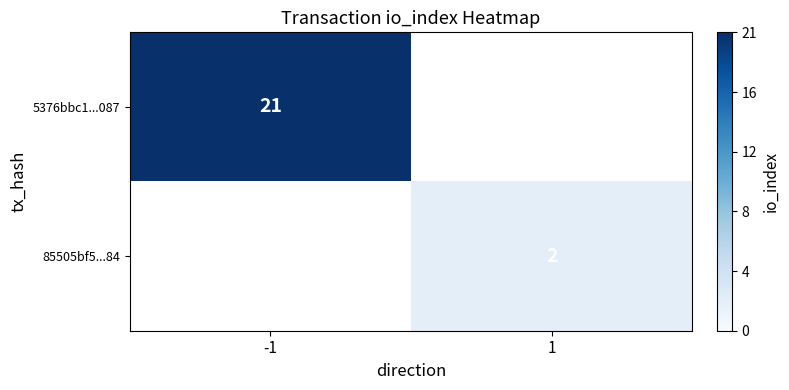

The 5376bbc1...087 series shows 21 at -1. True or false?

True